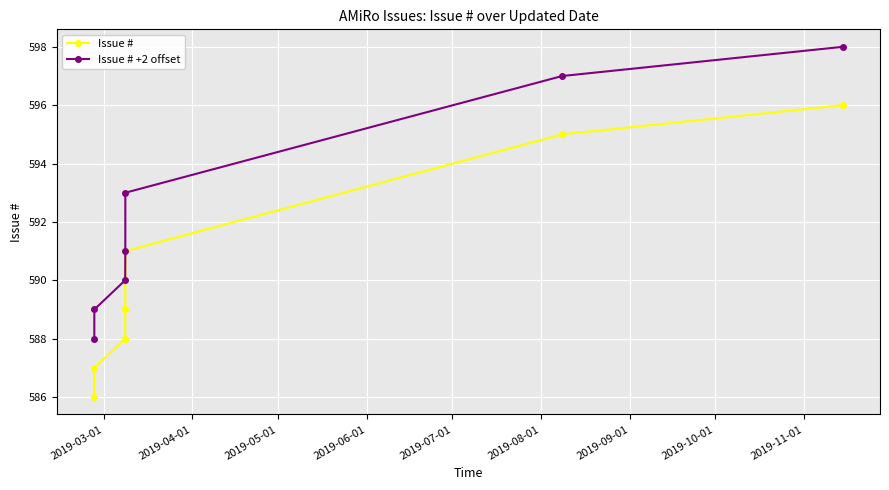

True or false: Issue # +2 offset and Issue # intersect in this chart.

False